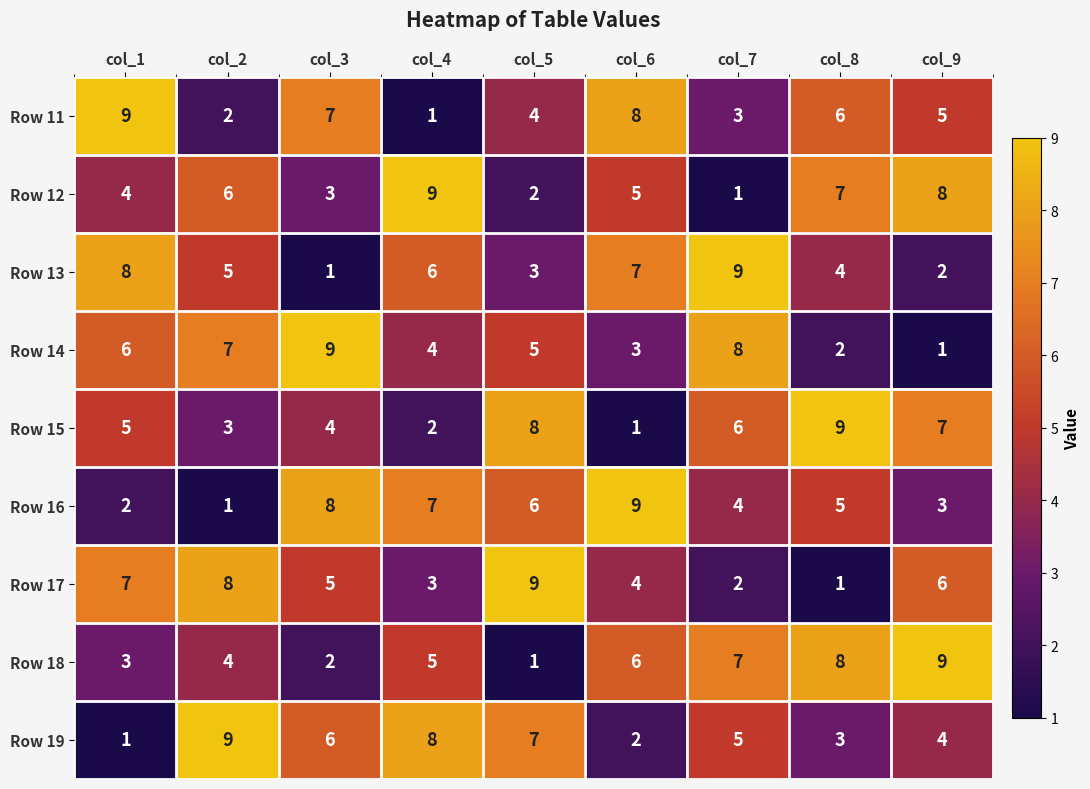

What is the difference between the highest and lowest values at col_7?

8